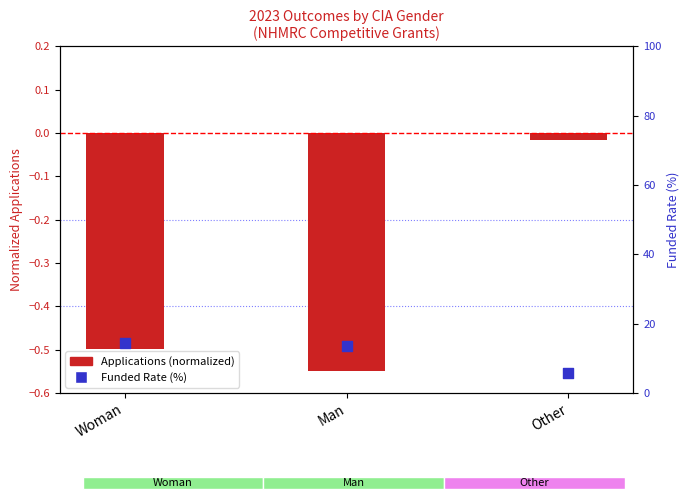

Which series contains the lowest Y value?

Applications (normalized)